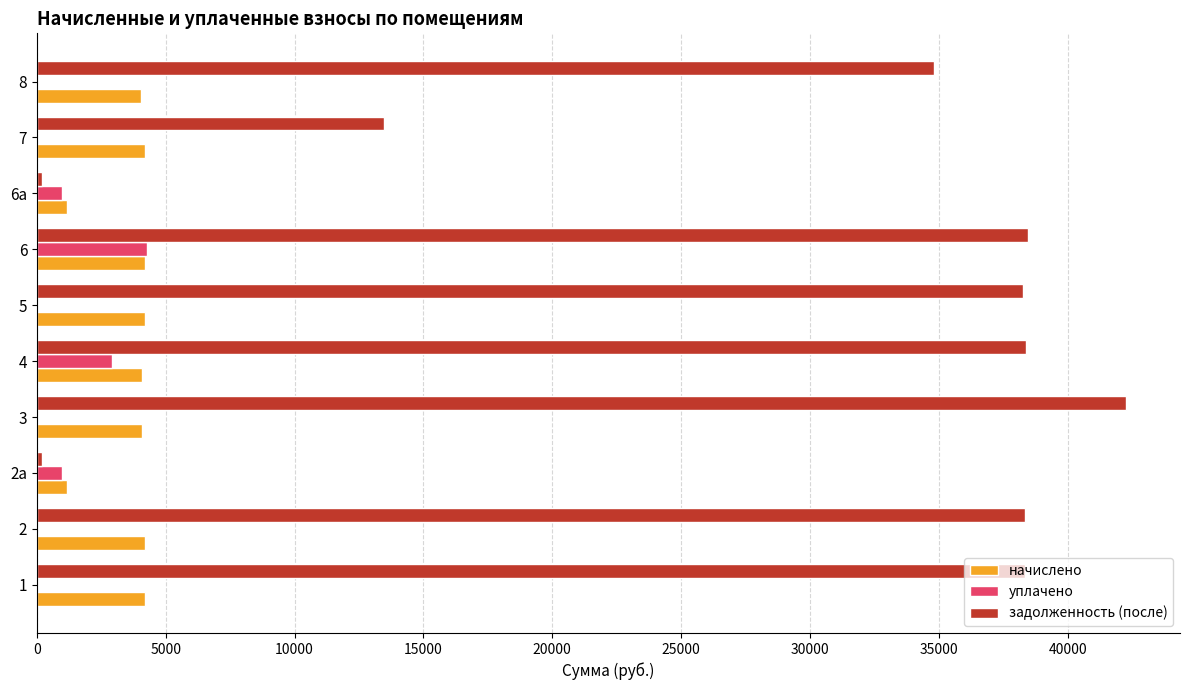

What is the maximum value shown in the chart?

42249.6